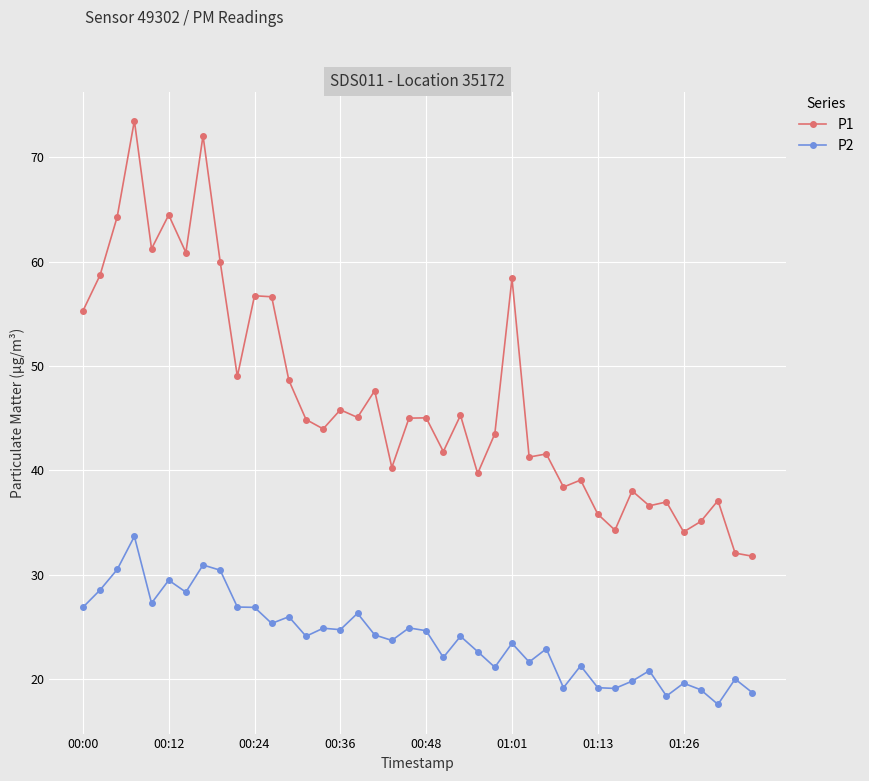

List the series in order of their overall mean, highest first.

P1, P2